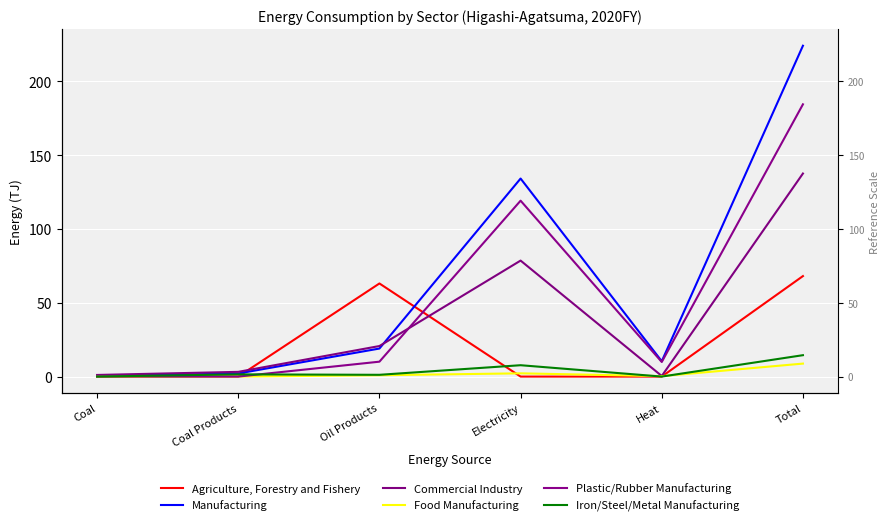

How many data points does each series have?

6